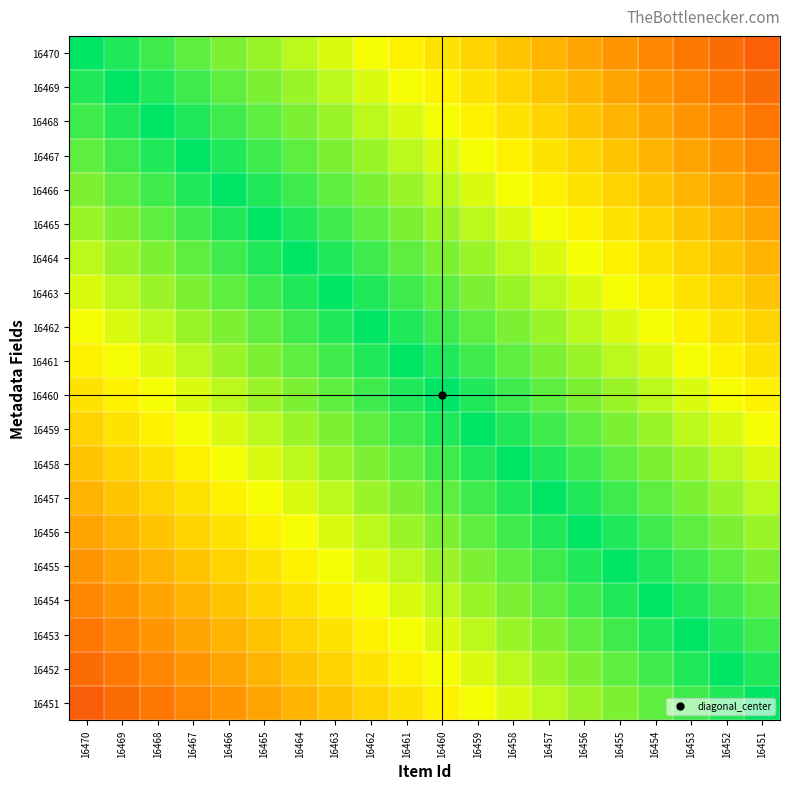

List the series in order of their peak value, lowest first.

16470, 16469, 16468, 16467, 16466, 16465, 16464, 16463, 16462, 16461, 16460, 16459, 16458, 16457, 16456, 16455, 16454, 16453, 16452, 16451